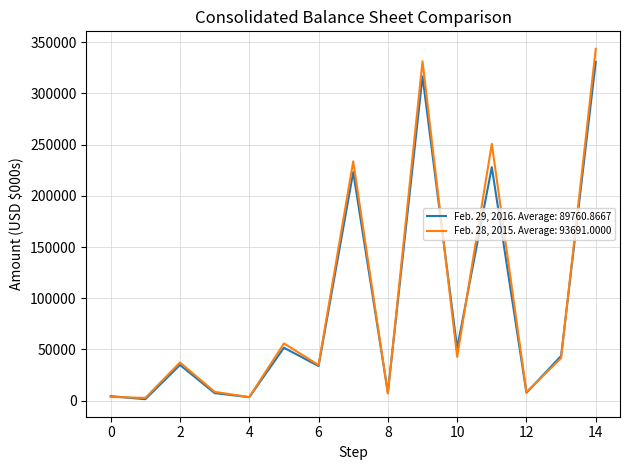

Rank the series by their maximum value, from lowest to highest.

Feb. 29, 2016. Average: 89760.8667, Feb. 28, 2015. Average: 93691.0000